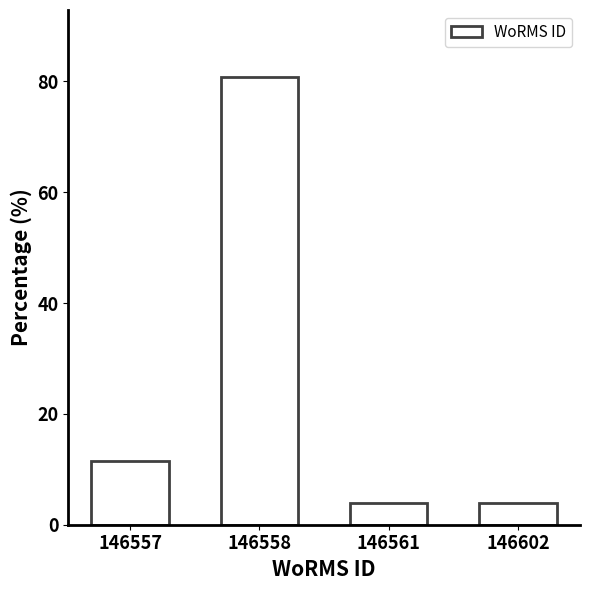

Reading right to left, extract all data points from this chart.

146602=3.8	146561=3.8	146558=80.8	146557=11.5